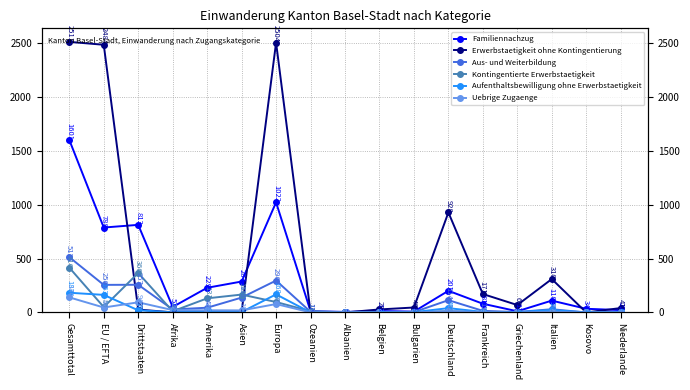

At which label does Erwerbstaetigkeit ohne Kontingentierung first exceed 41?

Gesamttotal